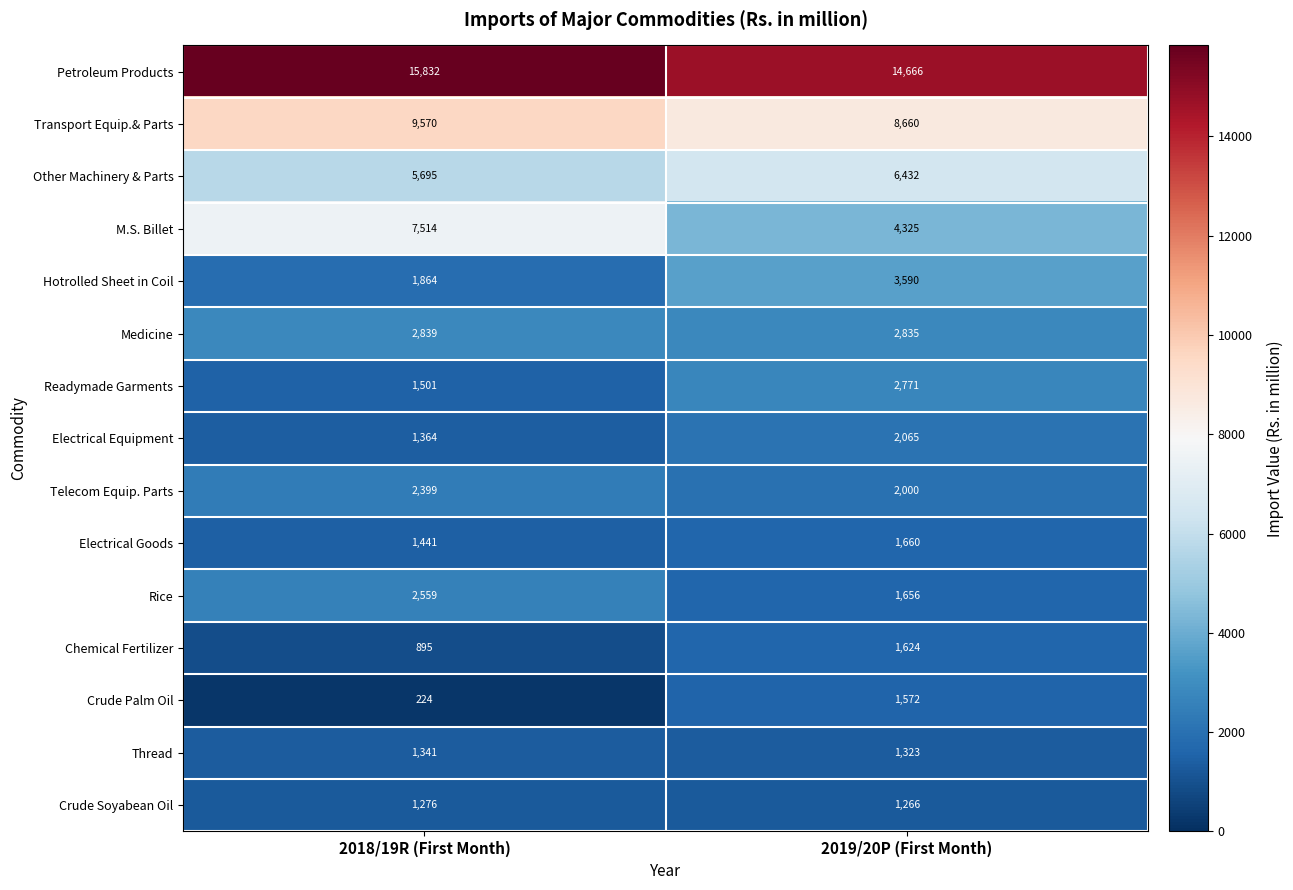

The Crude Palm Oil series shows 2345 at 2019/20P (First Month). True or false?

False